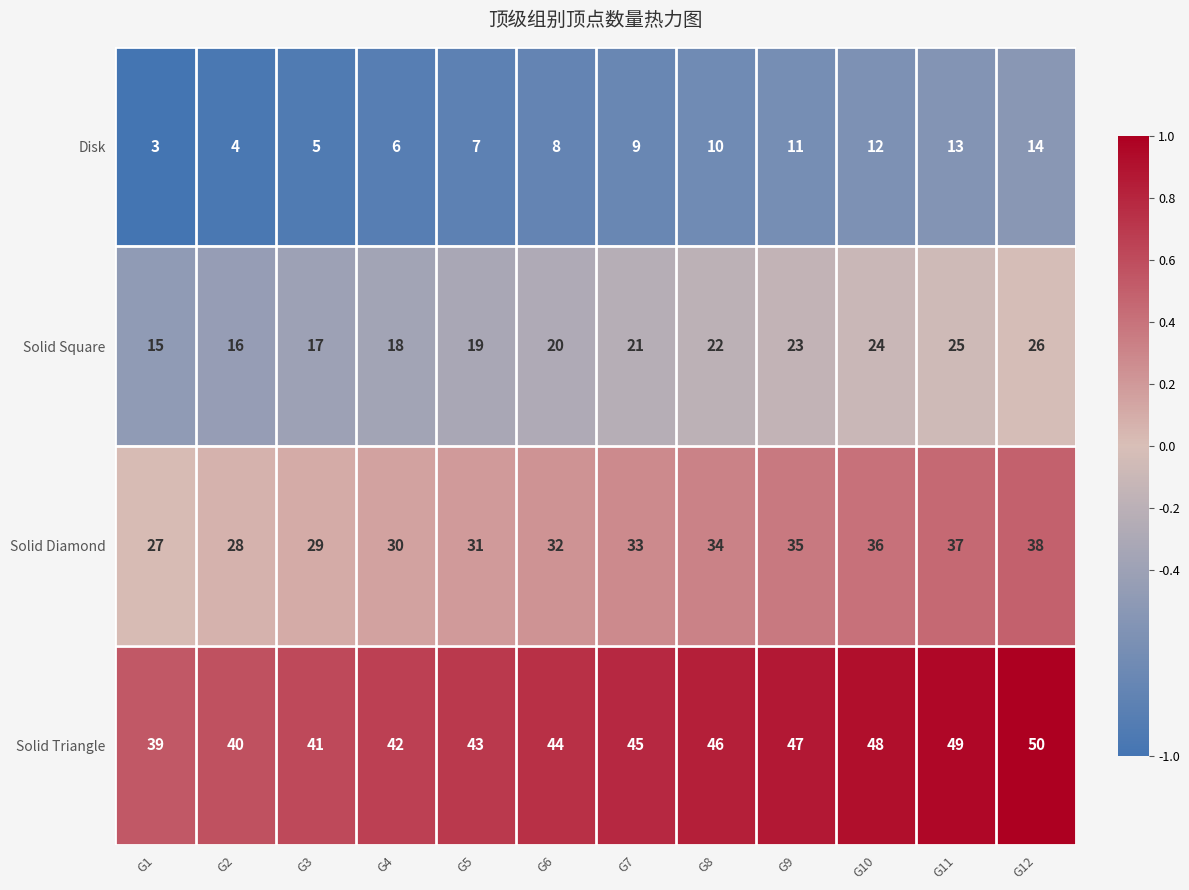

List the series in order of their overall mean, highest first.

Solid Triangle, Solid Diamond, Solid Square, Disk